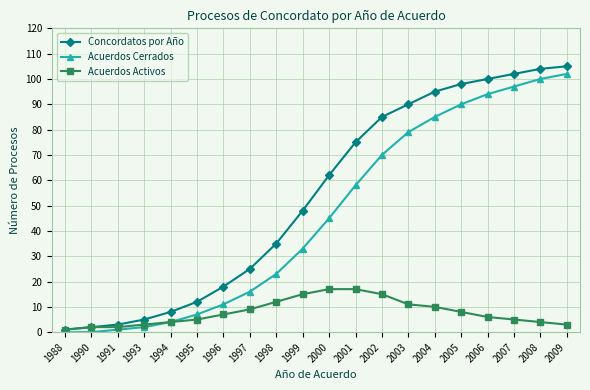

What is the spread (max minus min) of values at 1991?

2